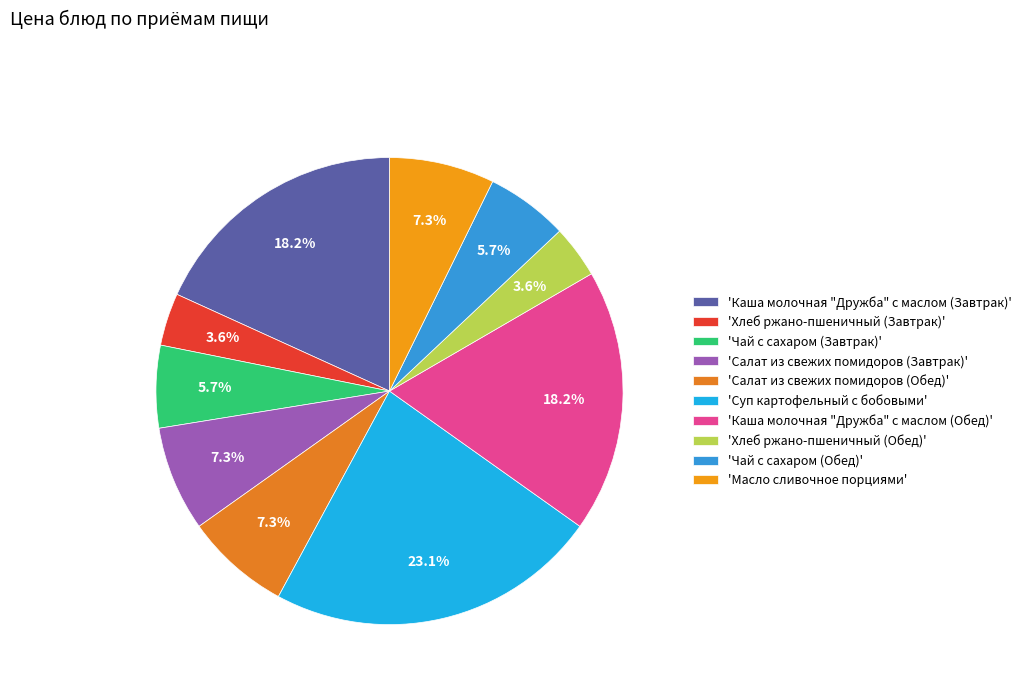

Which slice is the smallest?

Хлеб ржано-пшеничный (Завтрак)